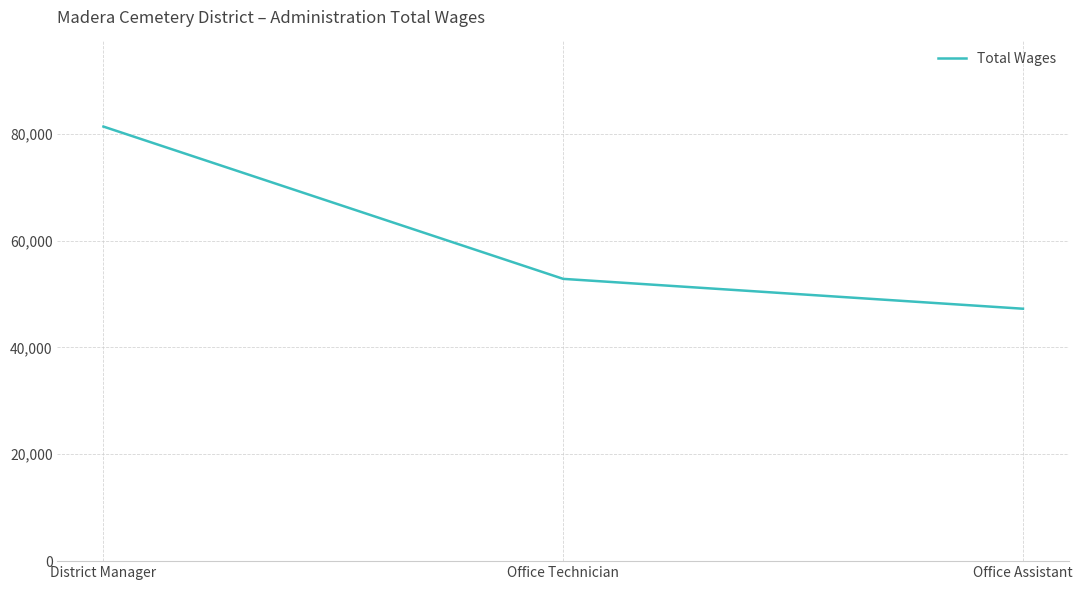

The value at Office Assistant is 68839. True or false?

False